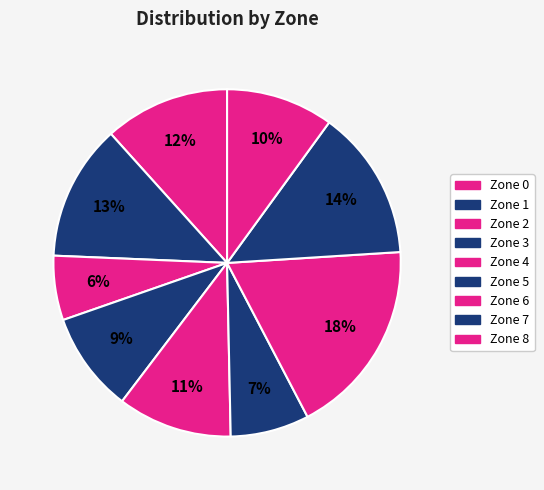

Count the number of slices in the pie.

9